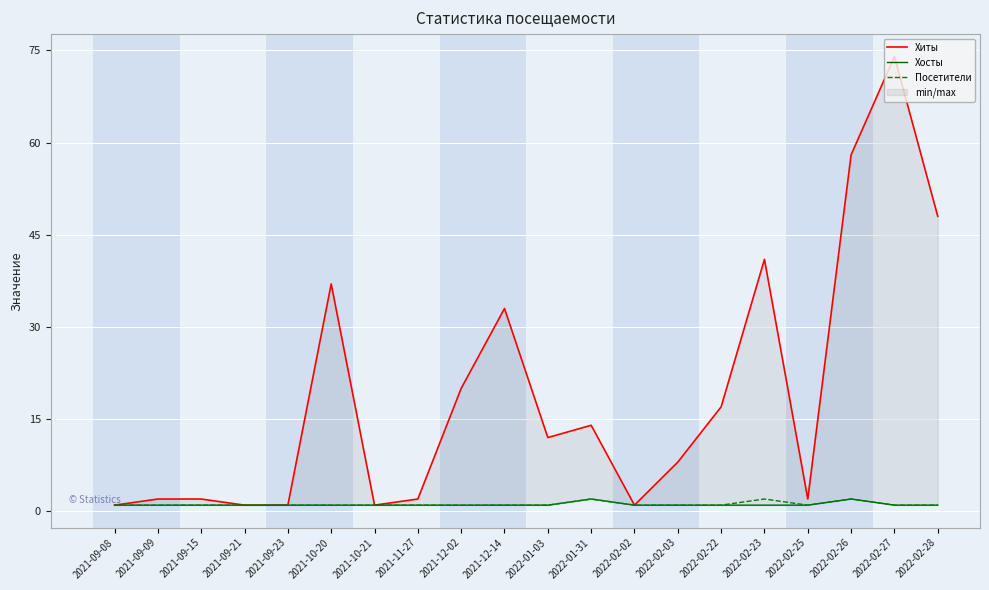

True or false: Хиты and Посетители intersect in this chart.

False